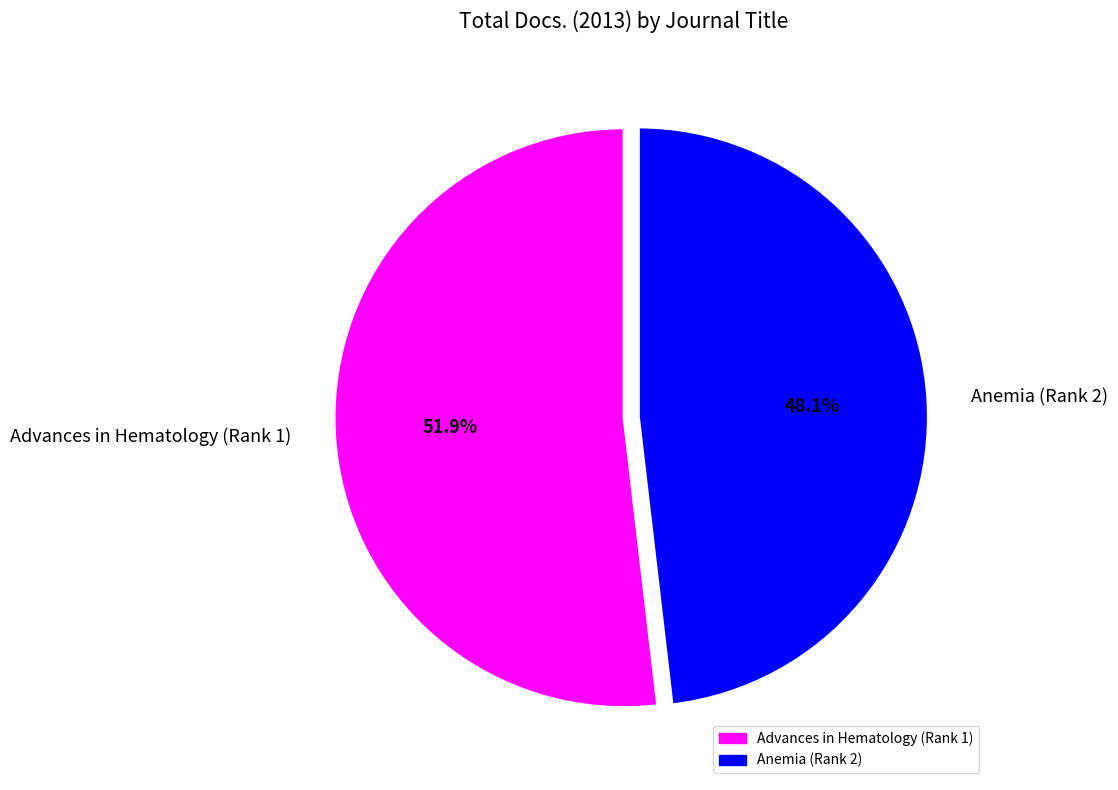

Count the number of slices in the pie.

2